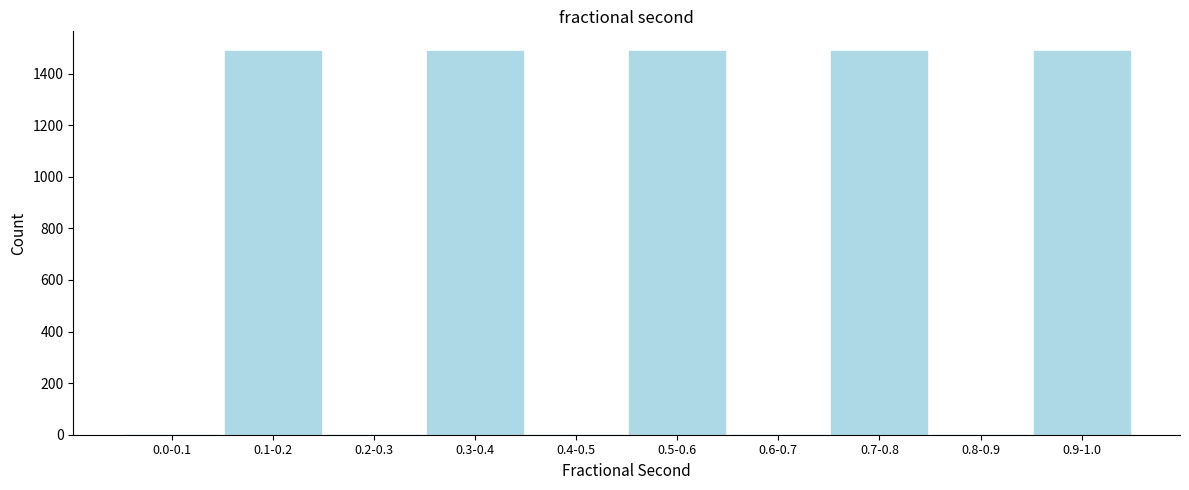

What is the sum of all values?

7442